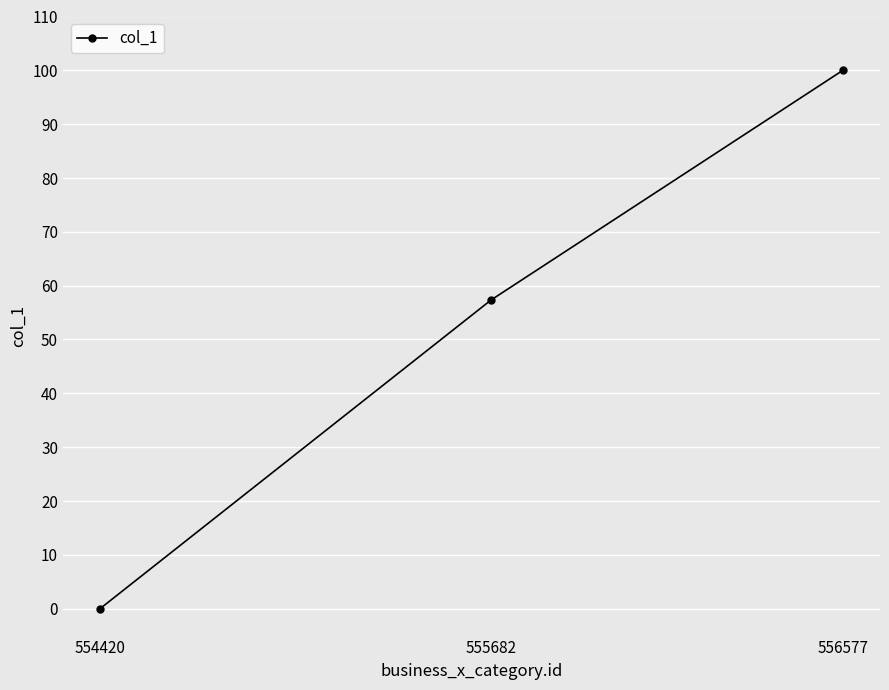

Reading left to right, list all the values displayed in this chart.

0.0	57.3	100.0